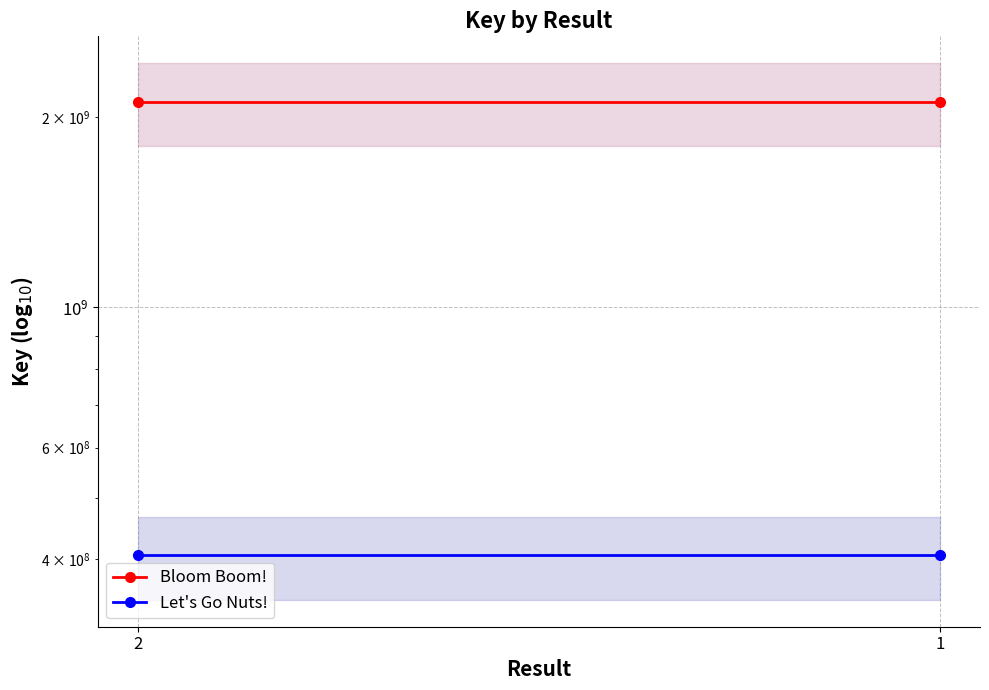

Which series changed the most between 1 and 2?

Bloom Boom!